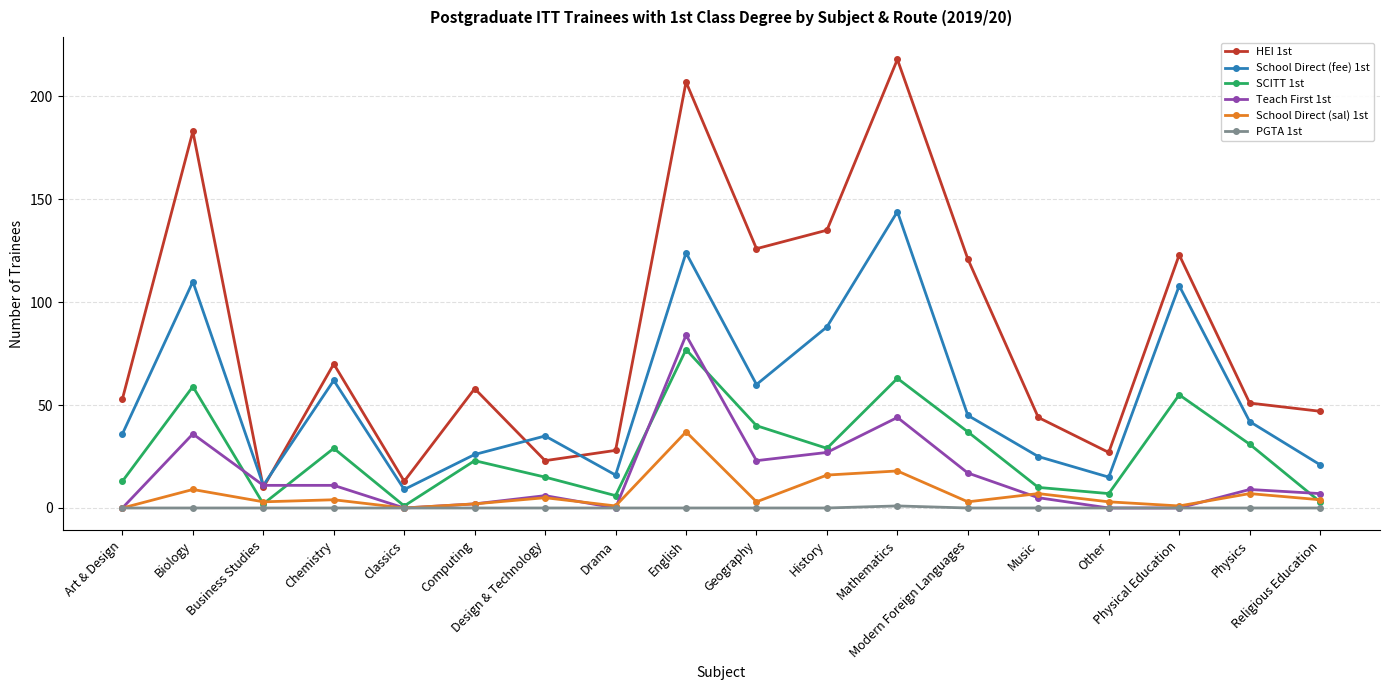

True or false: SCITT 1st and School Direct (fee) 1st intersect in this chart.

False